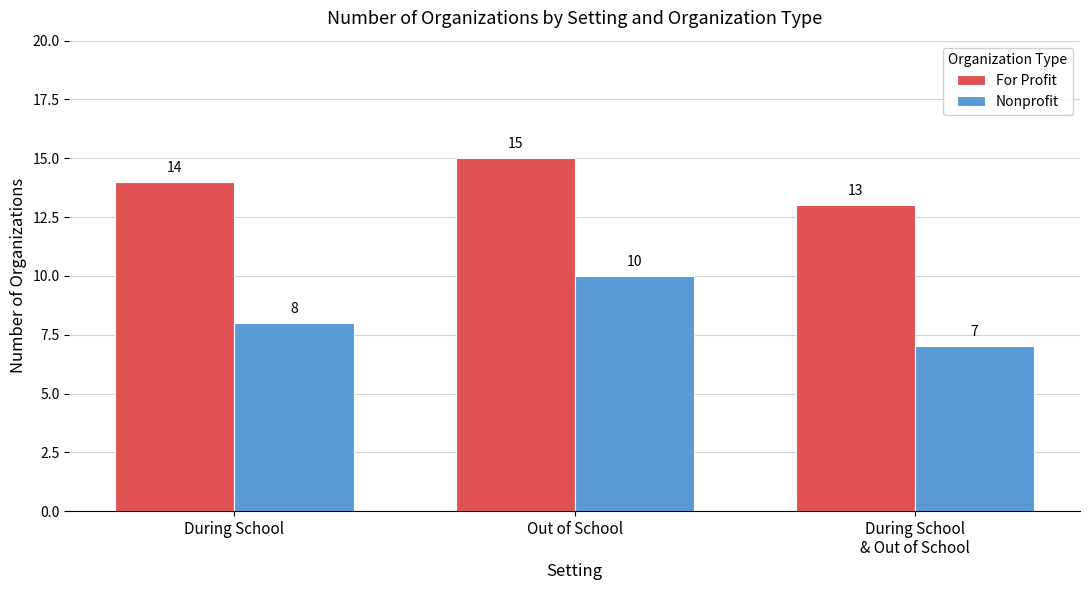

Reading right to left, transcribe all the data shown in this chart.

For Profit: 13	15	14
Nonprofit: 7	10	8